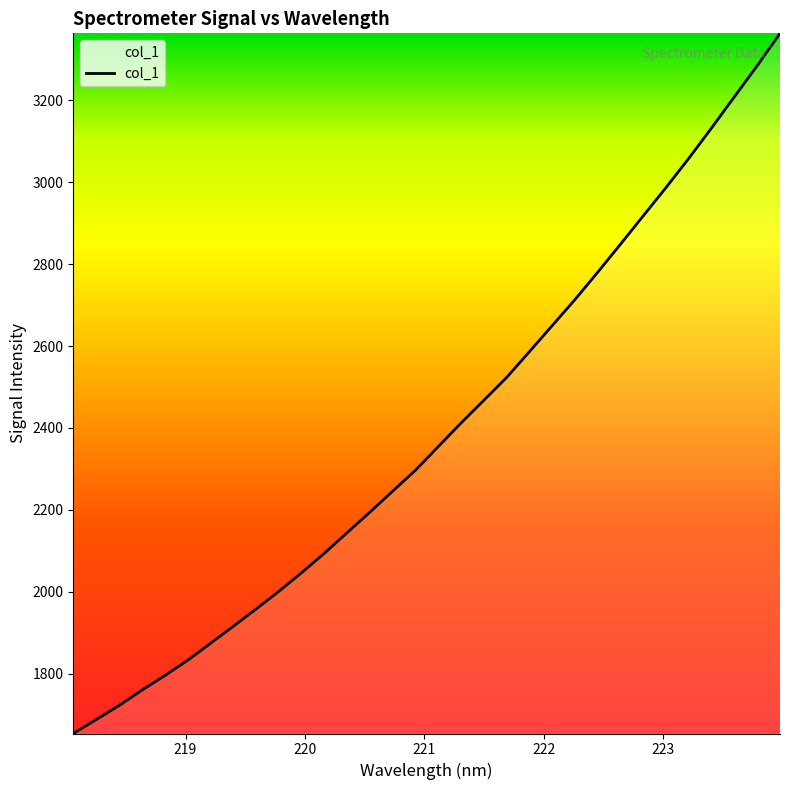

What is the maximum value shown in the chart?

3363.9